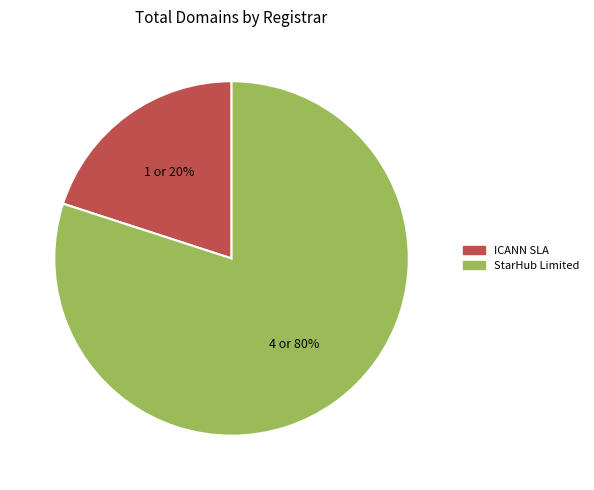

Do StarHub Limited and ICANN SLA together represent more than half of the pie?

Yes